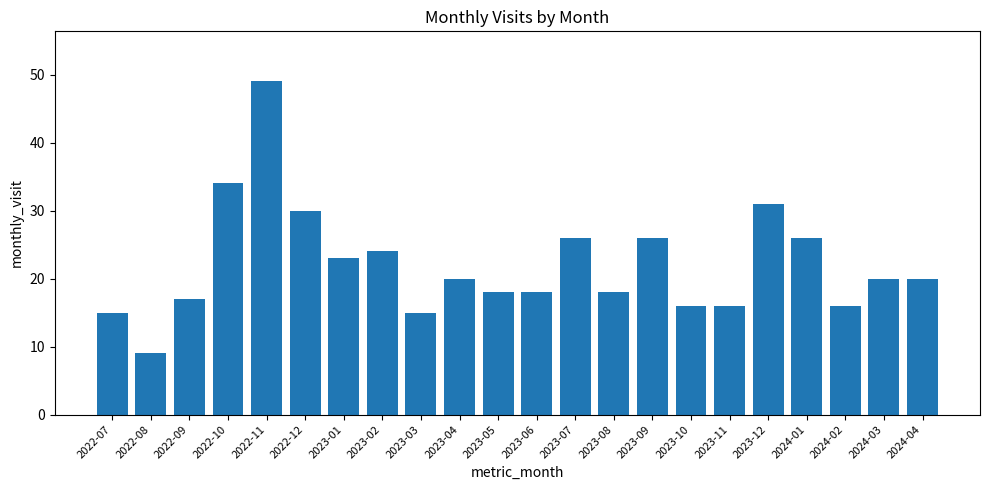

What is the maximum value shown in the chart?

49